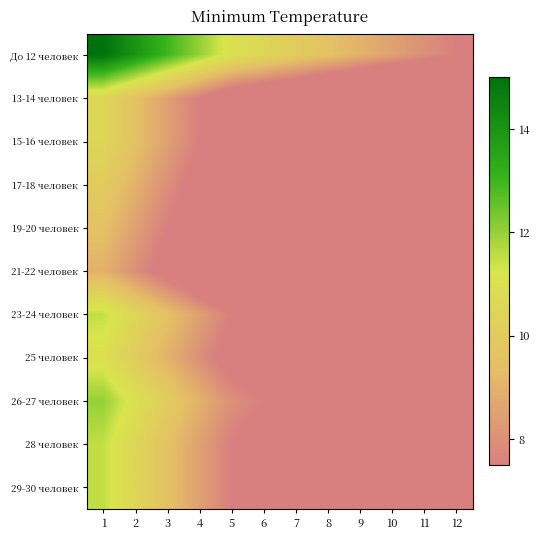

Which series has the largest range (max minus min)?

До 12 человек